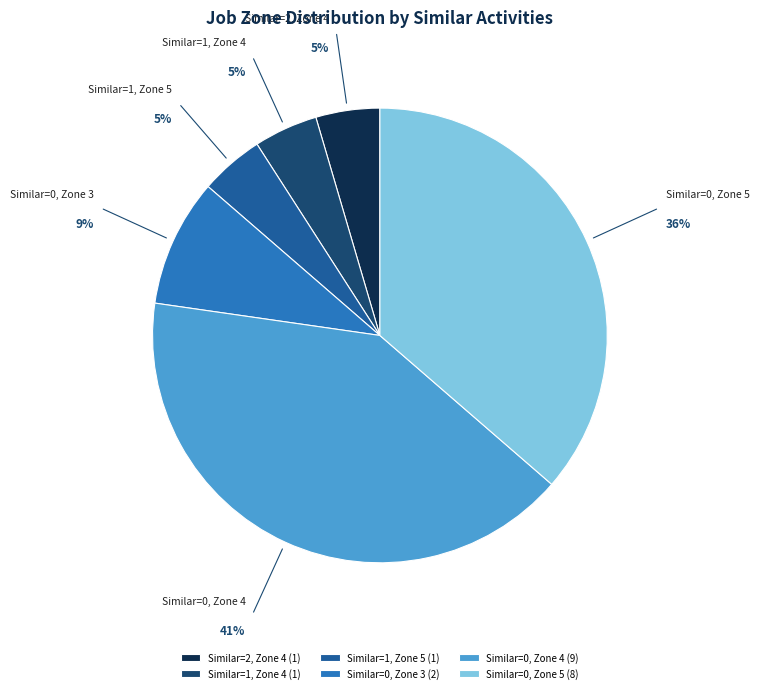

How many segments does this pie chart have?

6